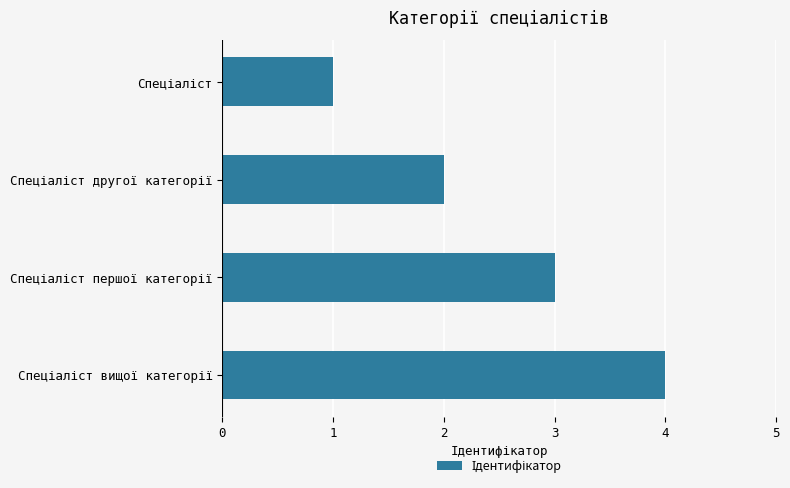

Count the number of data series in this chart.

1